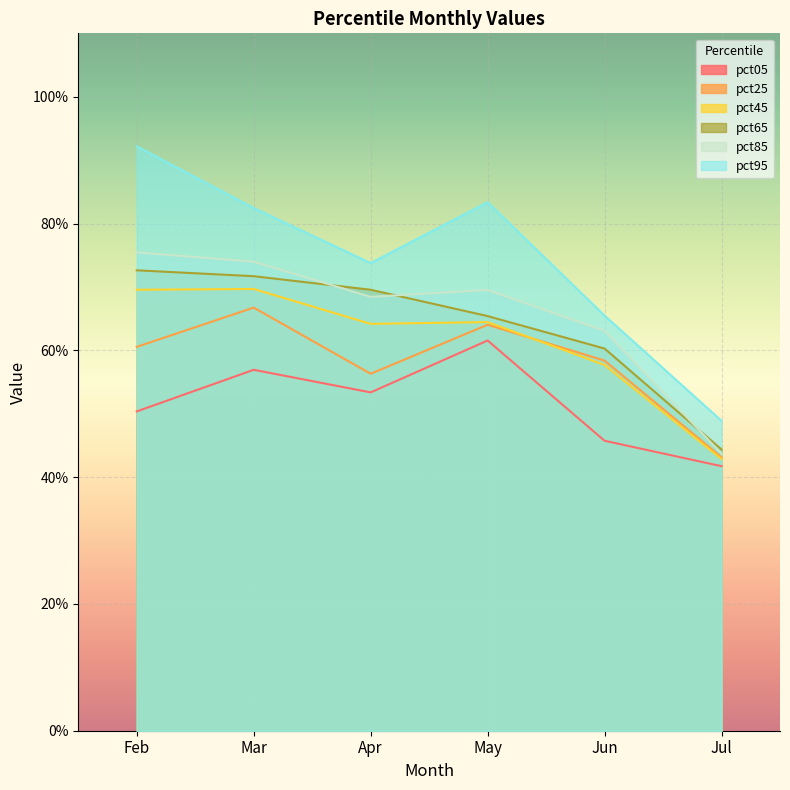

Reading right to left, transcribe all the data shown in this chart.

pct05: 0.4	0.5	0.6	0.5	0.6	0.5
pct25: 0.4	0.6	0.6	0.6	0.7	0.6
pct45: 0.4	0.6	0.6	0.6	0.7	0.7
pct65: 0.4	0.6	0.7	0.7	0.7	0.7
pct85: 0.4	0.6	0.7	0.7	0.7	0.8
pct95: 0.5	0.7	0.8	0.7	0.8	0.9